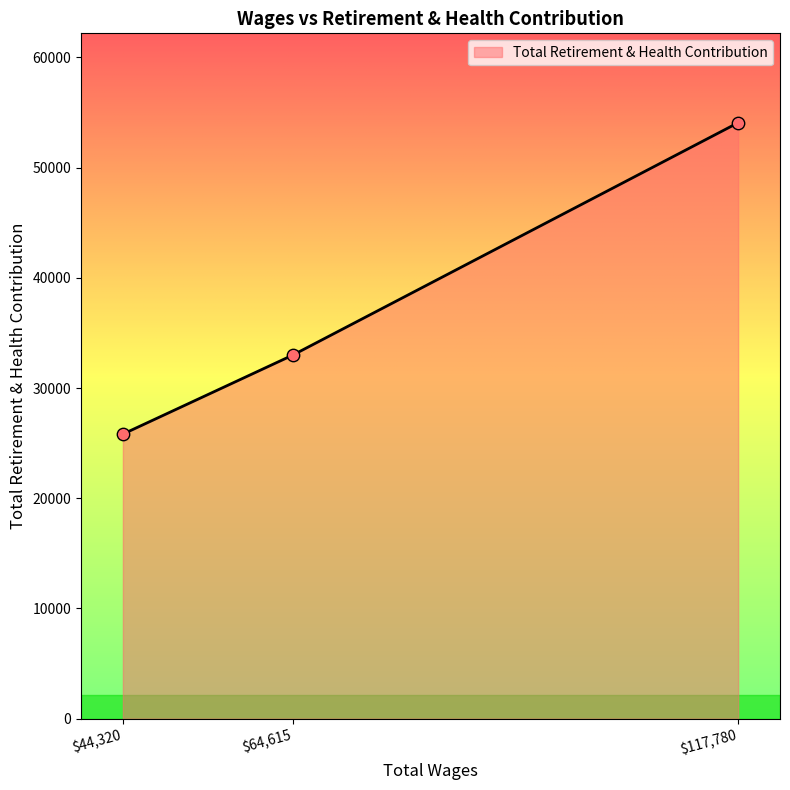

Where is the data nearest to the value 39942?

$64,615